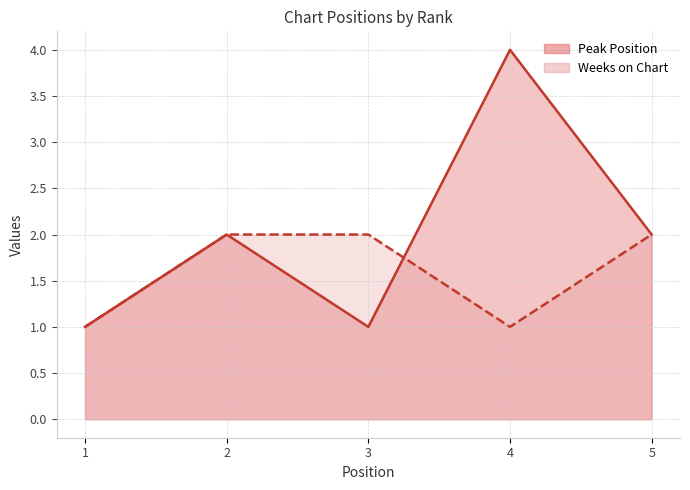

How many data points in Weeks on Chart are less than 2?

2